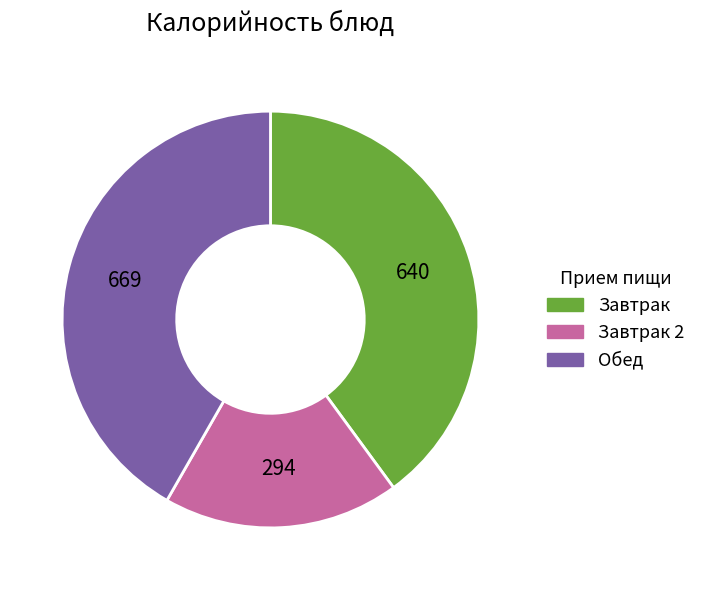

Does any single category account for the majority?

No